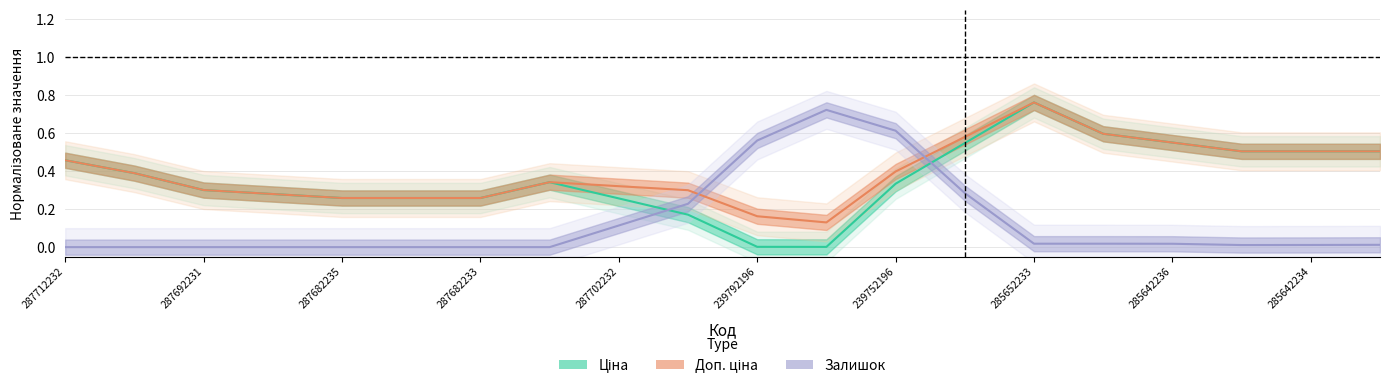

Rank the series at 287702232 from highest to lowest value.

Доп. ціна, Ціна, Залишок